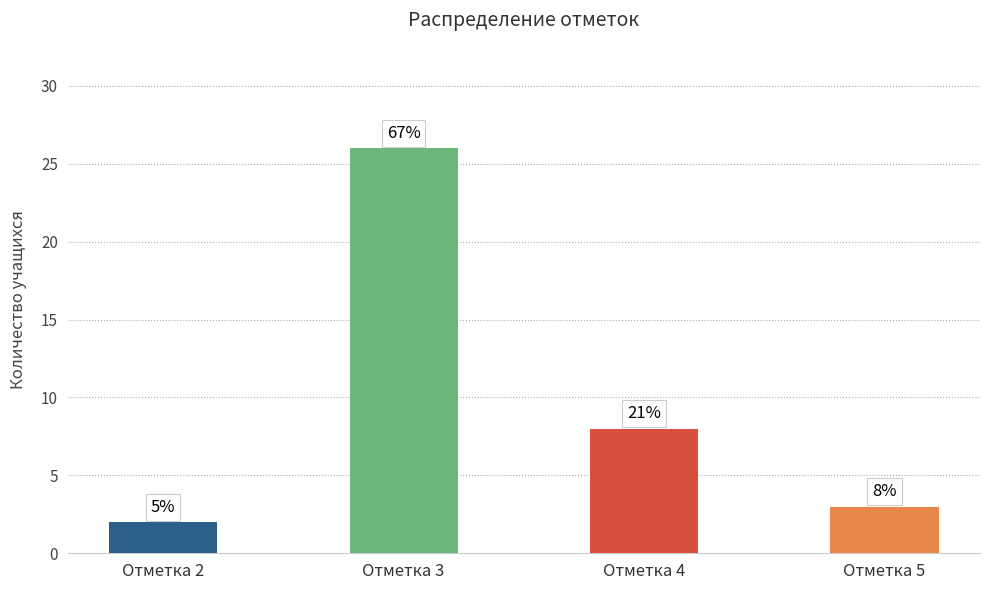

What is the average value?

10